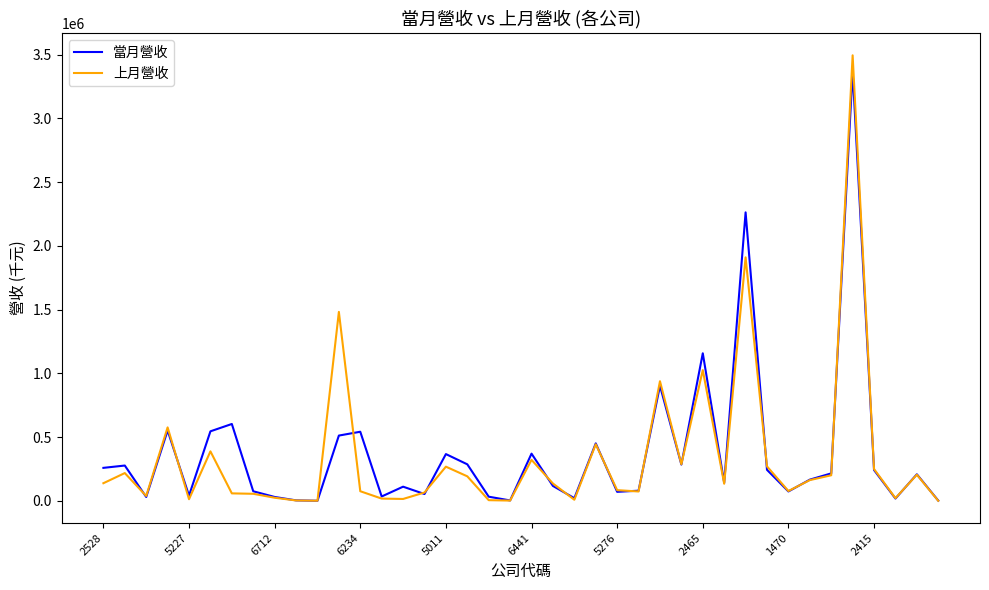

What is the smallest value displayed?

94